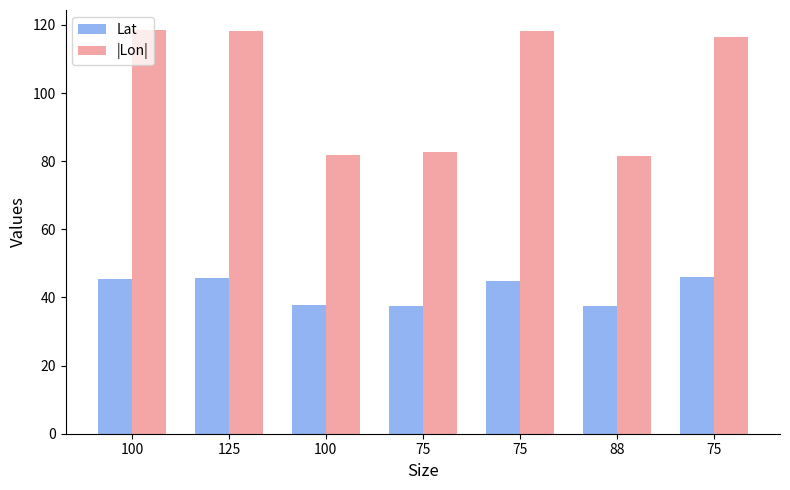

What is the label of the 2nd bar from the left?

125